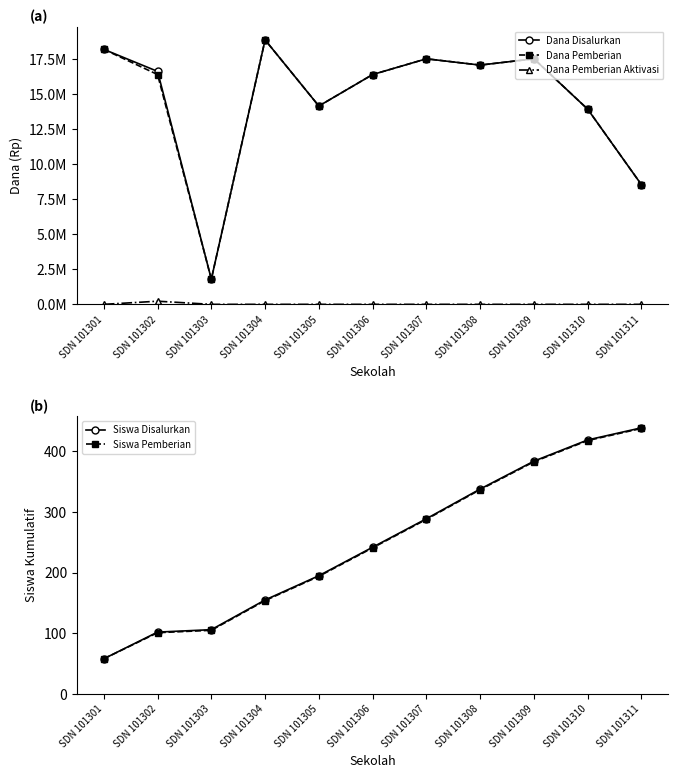

What is the difference between the Siswa Pemberian values at SDN 101302 and SDN 101305?

93